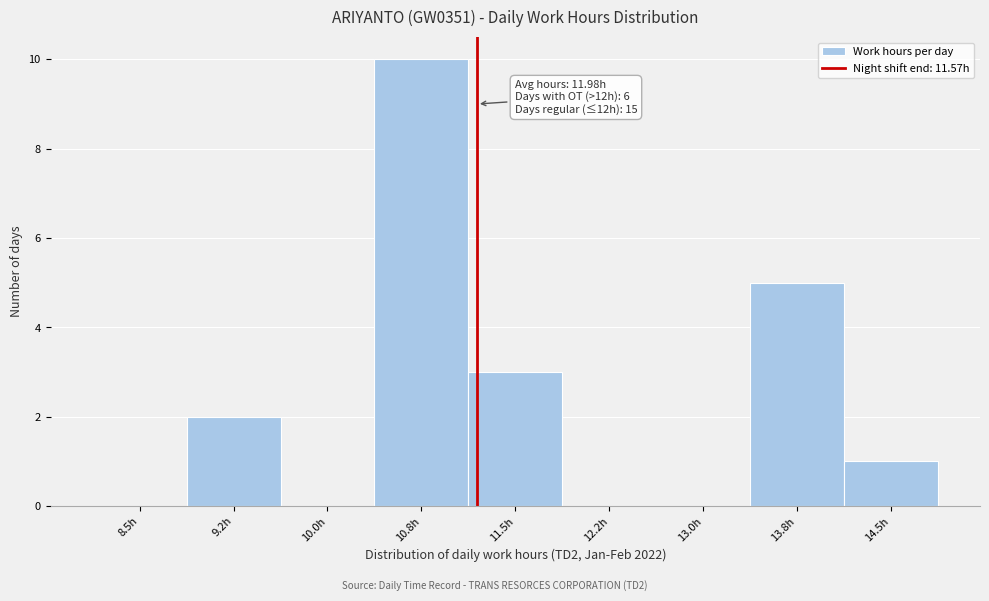

Reading left to right, list all the values displayed in this chart.

8.5h=0	9.2h=2	10.0h=0	10.8h=10	11.5h=3	12.2h=0	13.0h=0	13.8h=5	14.5h=1